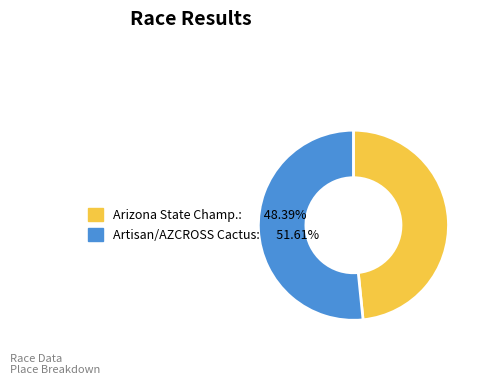

Is there any slice that represents more than half of the pie?

Yes